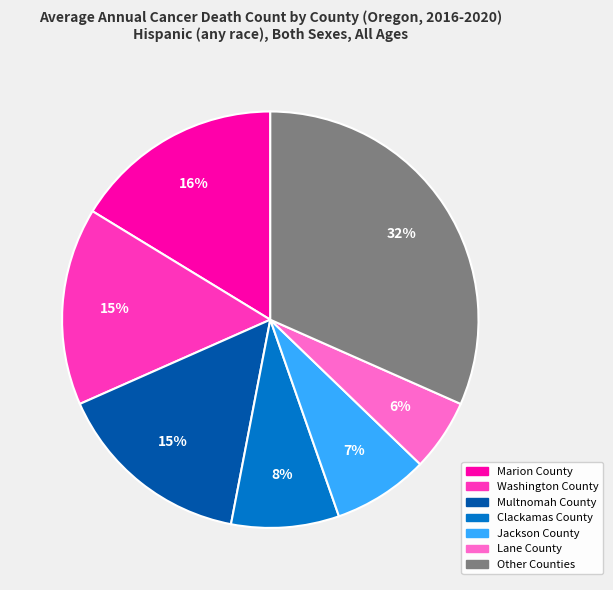

To the nearest percent, what is the difference between the largest and smallest slice percentages?

26%